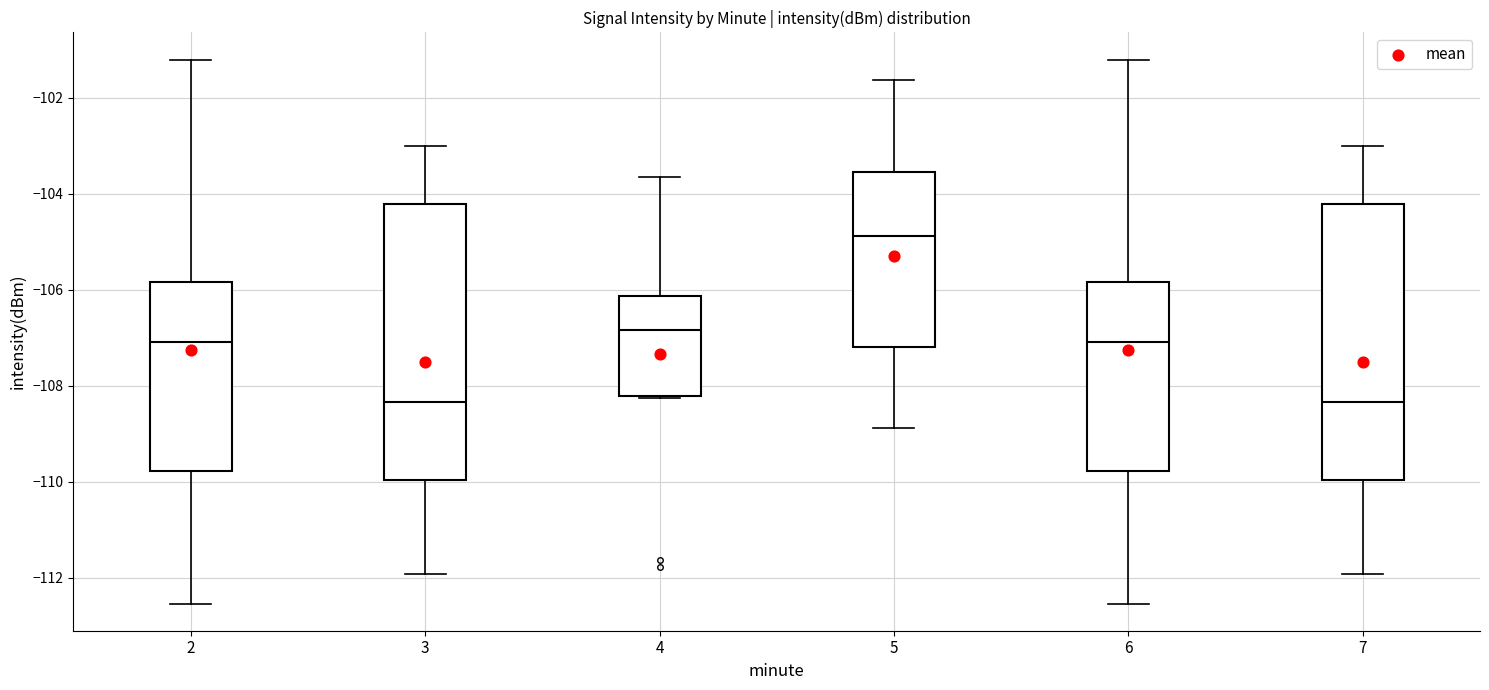

Where does the lower whisker of the box at x = 5 end on the y-axis? The values are not printed on the chart, so give them approximately, as read against the axis.

-108.8